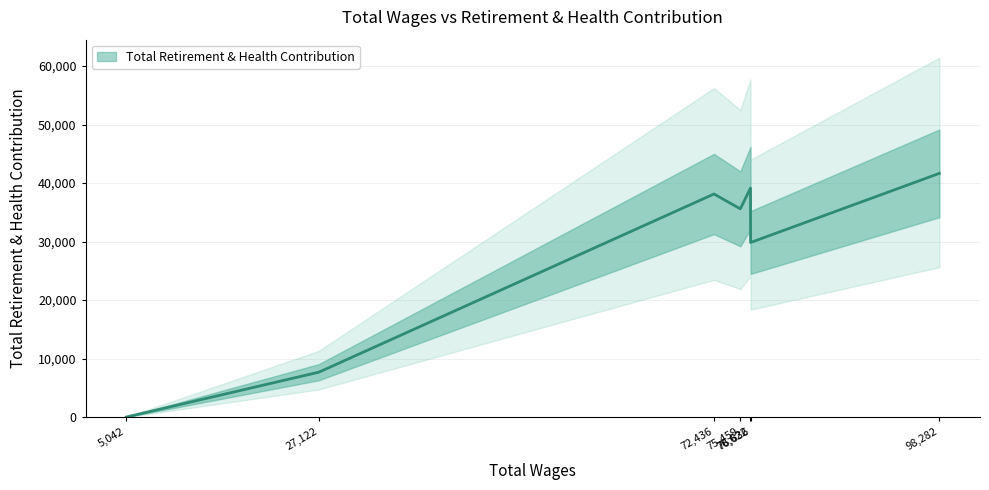

What value does the data have at 75459.0?

35598